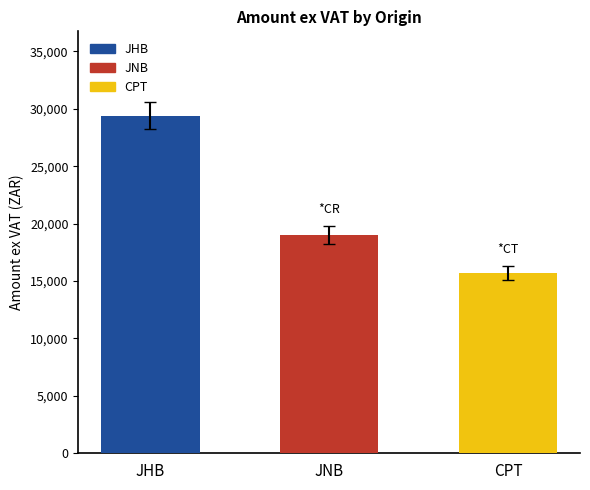

How many values are below 18994?

1